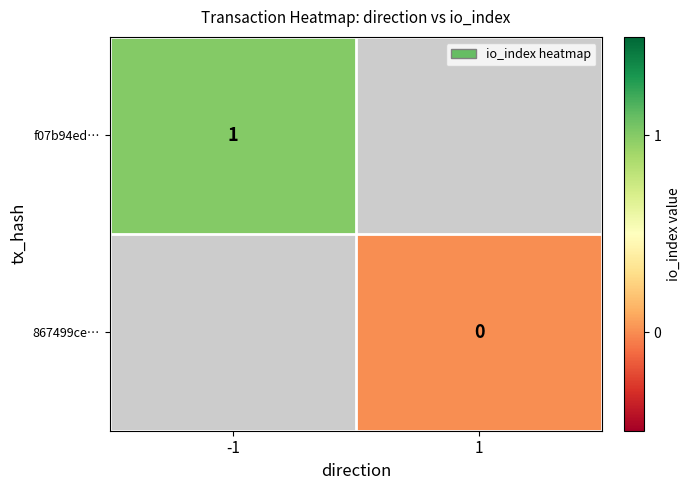

Which label corresponds to the largest value in the chart?

-1